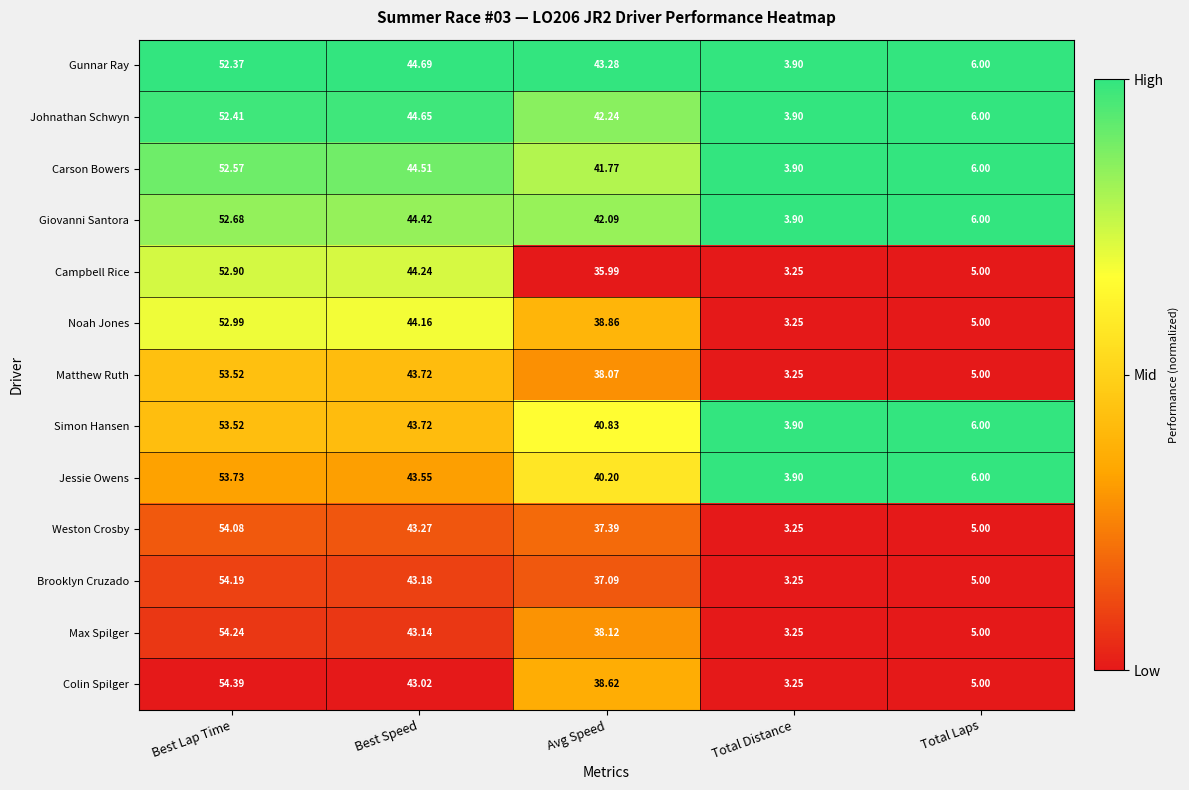

At which label does Colin Spilger first exceed 38?

Best Lap Time